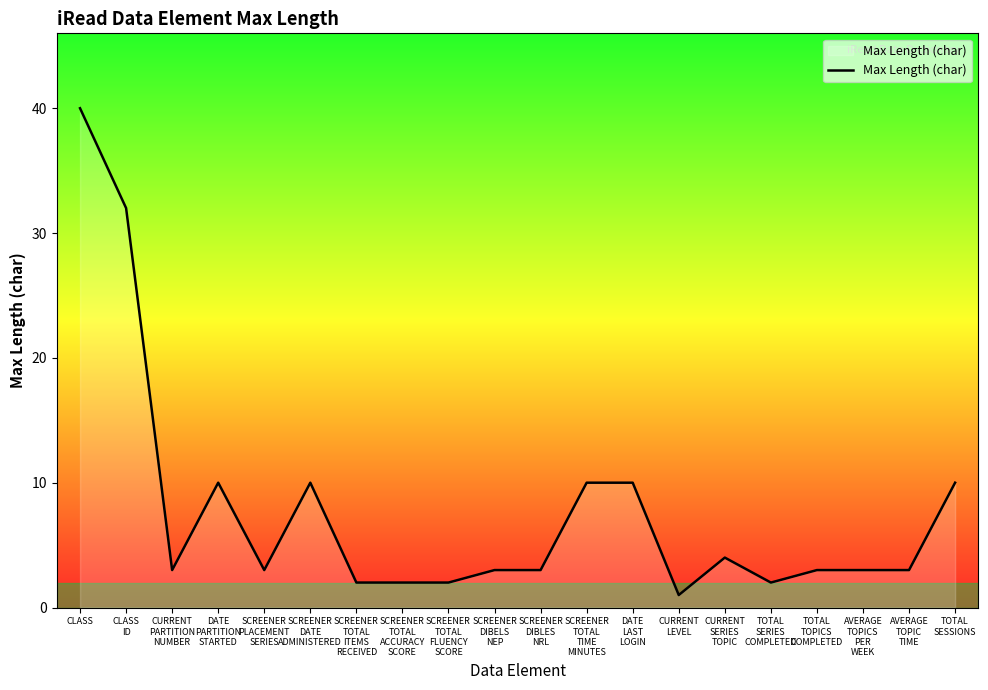

Reading left to right, what are all the values shown in this chart?

40	32	3	10	3	10	2	2	2	3	3	10	10	1	4	2	3	3	3	10